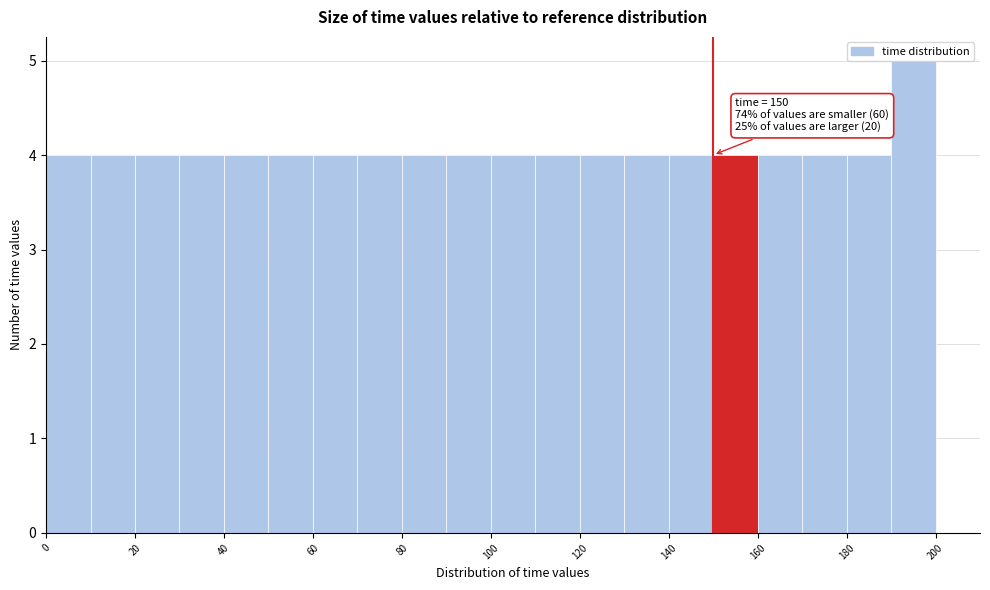

Over which range of the x-axis is the bar tallest?

190 to 200